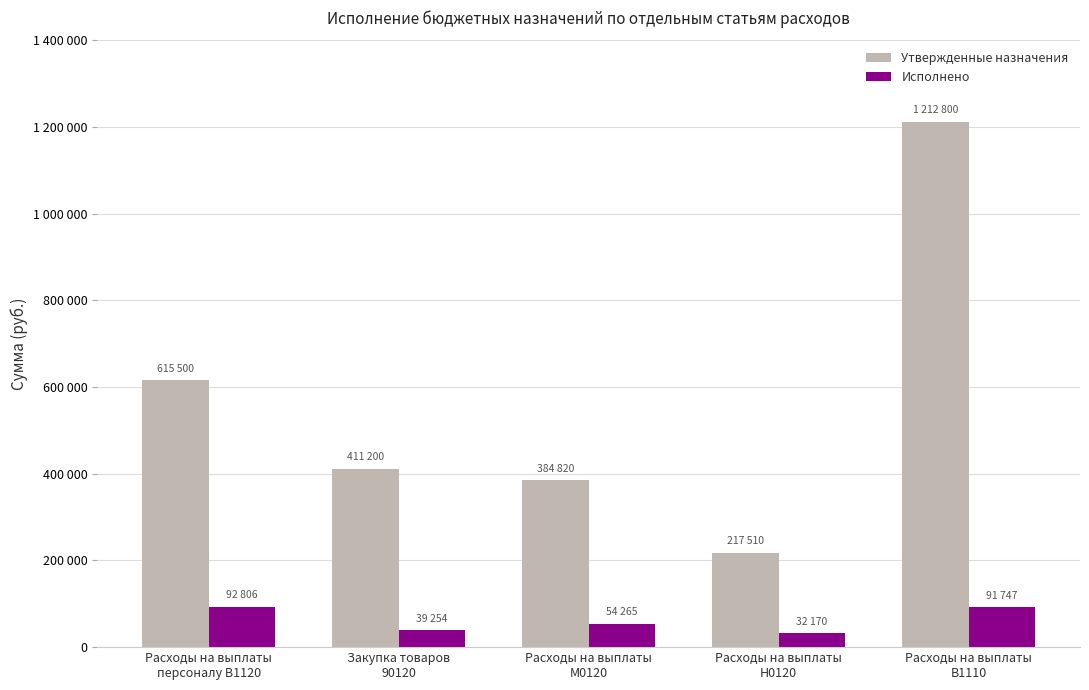

What are all the series names shown in the legend?

Утвержденные назначения, Исполнено